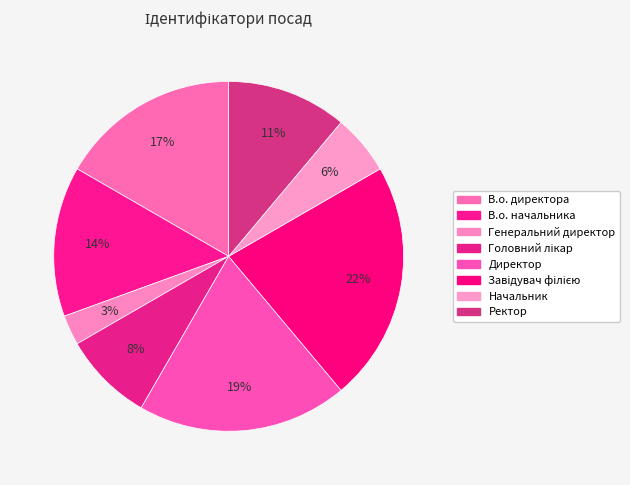

Rank the categories by value from highest to lowest.

Завідувач філією, Директор, В.о. директора, В.о. начальника, Ректор, Головний лікар, Начальник, Генеральний директор